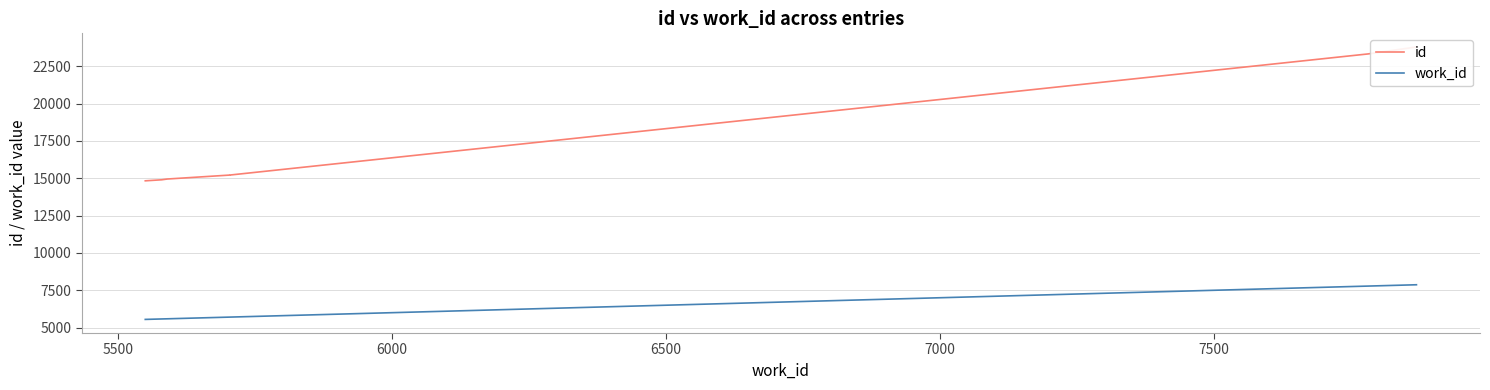

List the series in order of their overall mean, highest first.

id, work_id